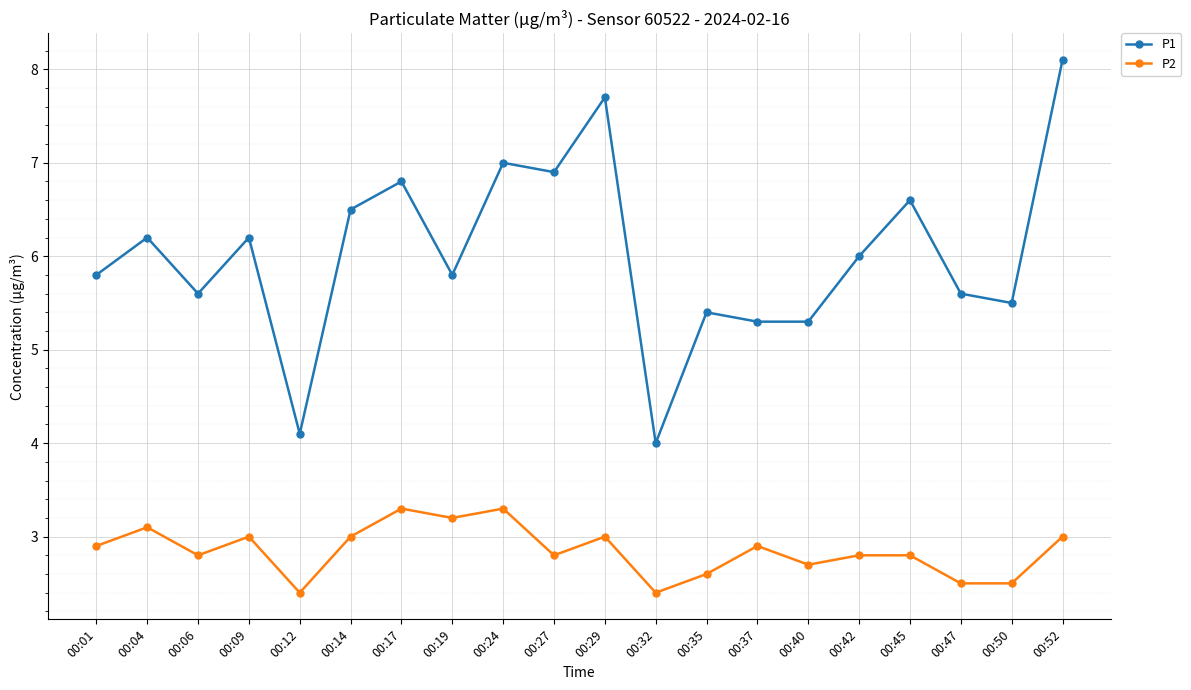

At which category does P1 reach its first local valley?

00:06